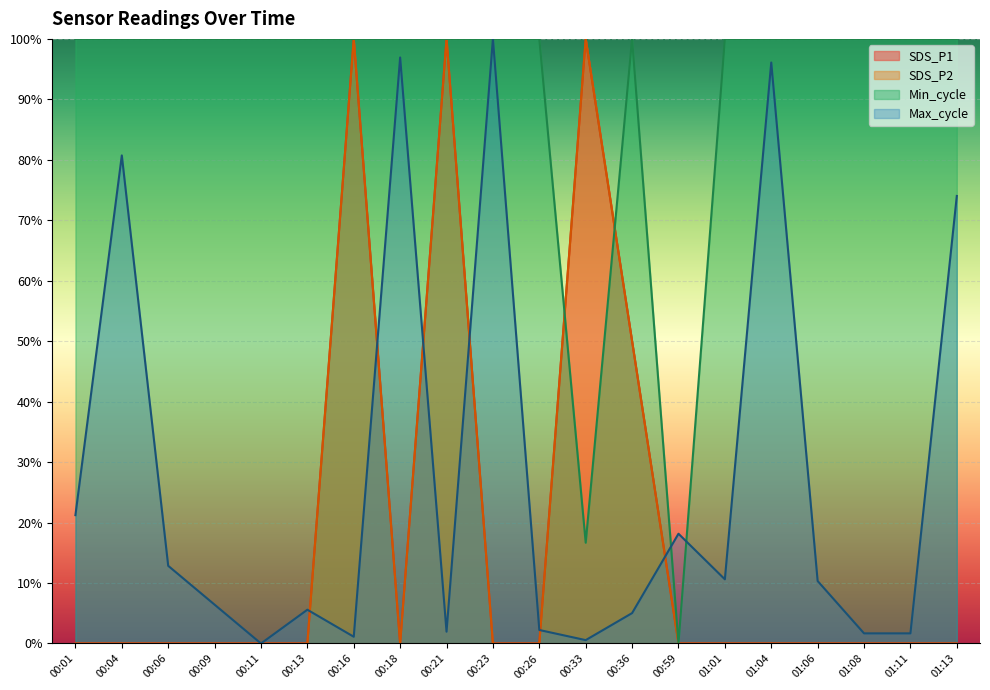

Reading left to right, list all the values displayed in this chart.

SDS_P1: 0.0	0.0	0.0	0.0	0.0	0.0	1.0	0.0	1.0	0.0	0.0	1.0	0.5	0.0	0.0	0.0	0.0	0.0	0.0	0.0
SDS_P2: 0.0	0.0	0.0	0.0	0.0	0.0	1.0	0.0	1.0	0.0	0.0	1.0	0.5	0.0	0.0	0.0	0.0	0.0	0.0	0.0
Min_cycle: 1.0	1.0	1.0	1.0	1.0	1.0	1.0	1.0	1.0	1.0	1.0	0.2	1.0	0.0	1.0	1.0	1.0	1.0	1.0	1.0
Max_cycle: 0.2	0.8	0.1	0.1	0.0	0.1	0.0	1.0	0.0	1.0	0.0	0.0	0.1	0.2	0.1	1.0	0.1	0.0	0.0	0.7